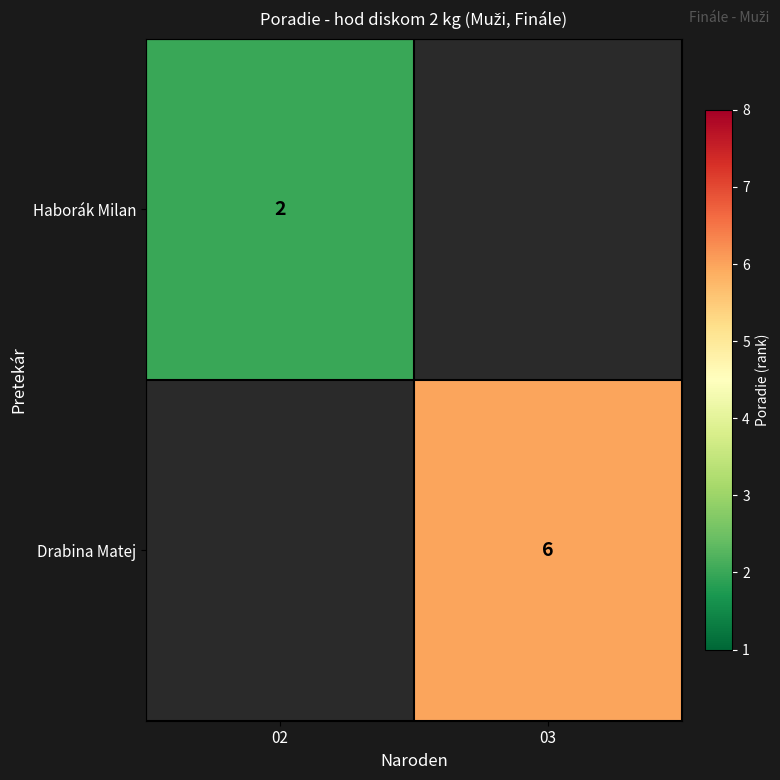

The Haborák Milan series shows 2 at 02. True or false?

True